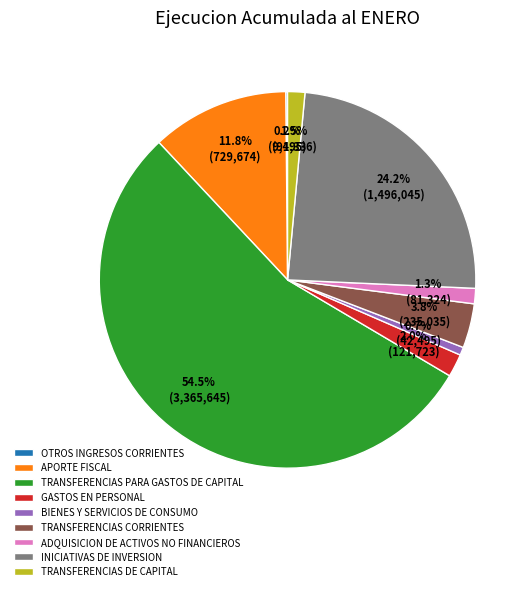

What percentage is the TRANSFERENCIAS CORRIENTES slice, to the nearest percent?

4%